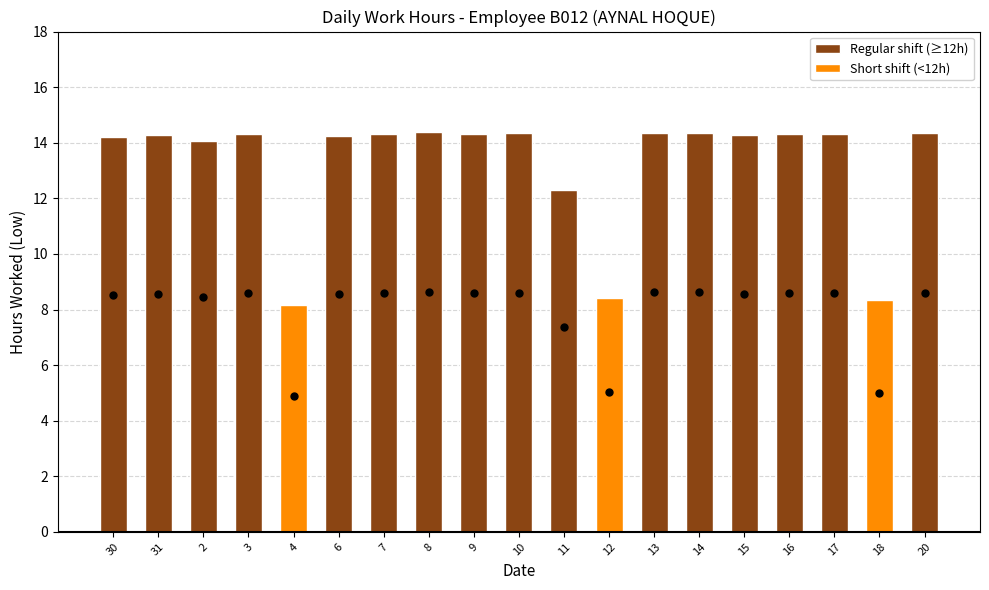

Reading left to right, extract all data points from this chart.

Regular shift (≥12h): 30=14.2	31=14.3	2=14.1	3=14.3	4=0.0	6=14.3	7=14.3	8=14.4	9=14.3	10=14.3	11=12.3	12=0.0	13=14.4	14=14.4	15=14.3	16=14.3	17=14.3	18=0.0	20=14.3
Short shift (<12h): 30=0.0	31=0.0	2=0.0	3=0.0	4=8.2	6=0.0	7=0.0	8=0.0	9=0.0	10=0.0	11=0.0	12=8.4	13=0.0	14=0.0	15=0.0	16=0.0	17=0.0	18=8.3	20=0.0